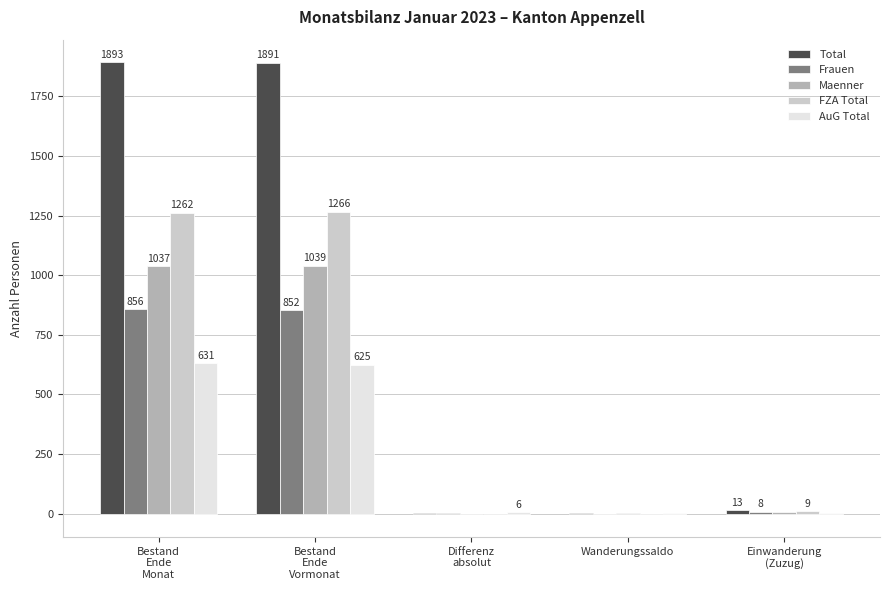

Which series has the largest total across all categories?

Total